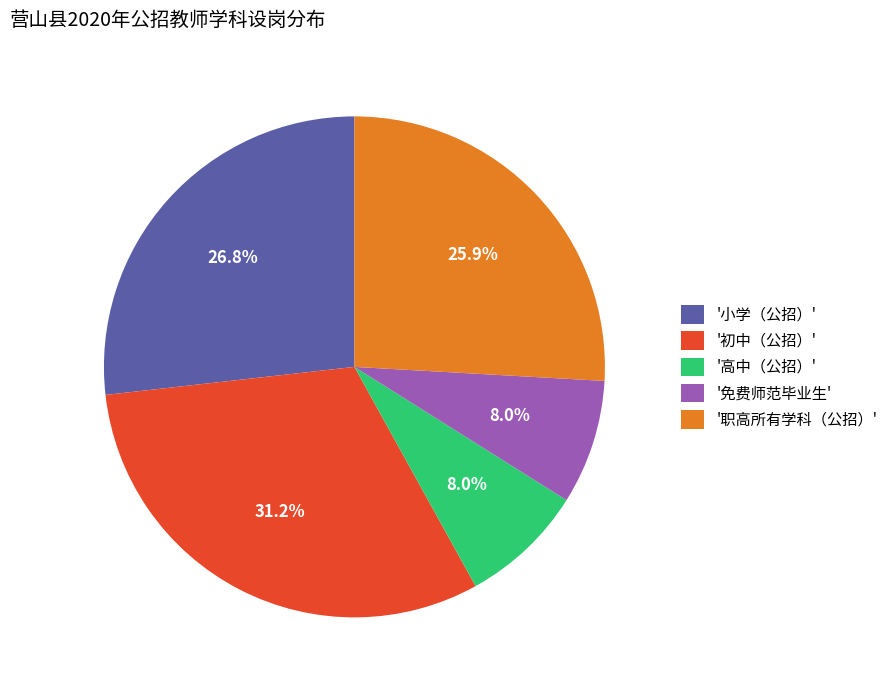

What is the ratio of the value at '免费师范毕业生' to the value at '职高所有学科（公招）'?

0.3